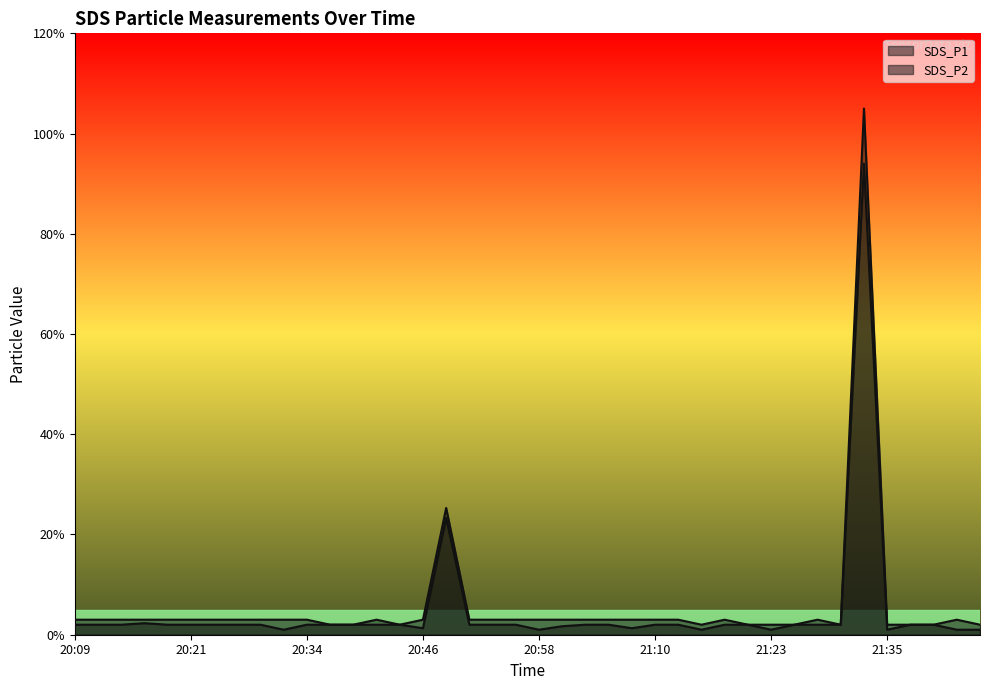

True or false: SDS_P1 has a value of 0.3 at 21:40.

False